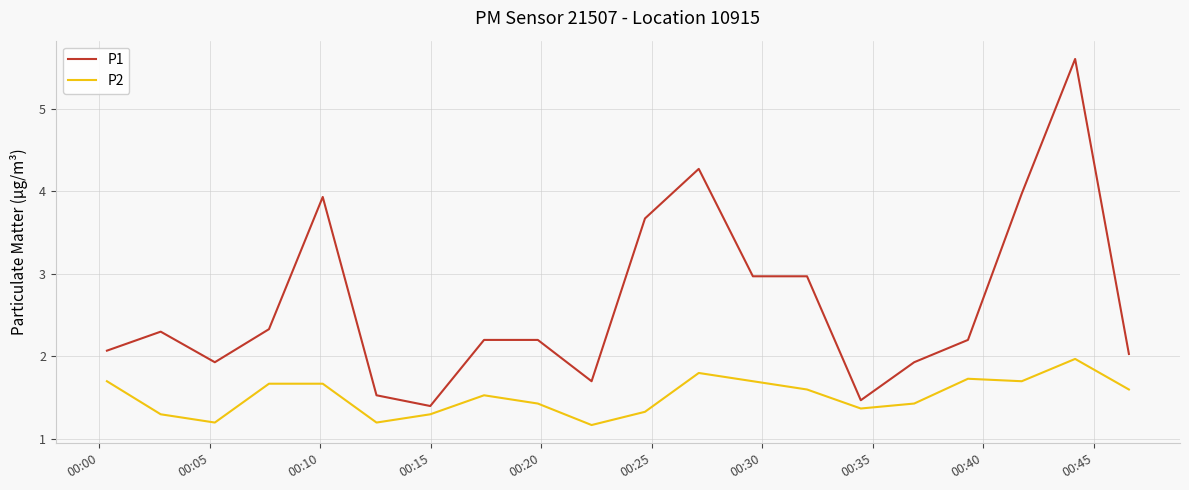

True or false: P2 and P1 intersect in this chart.

False